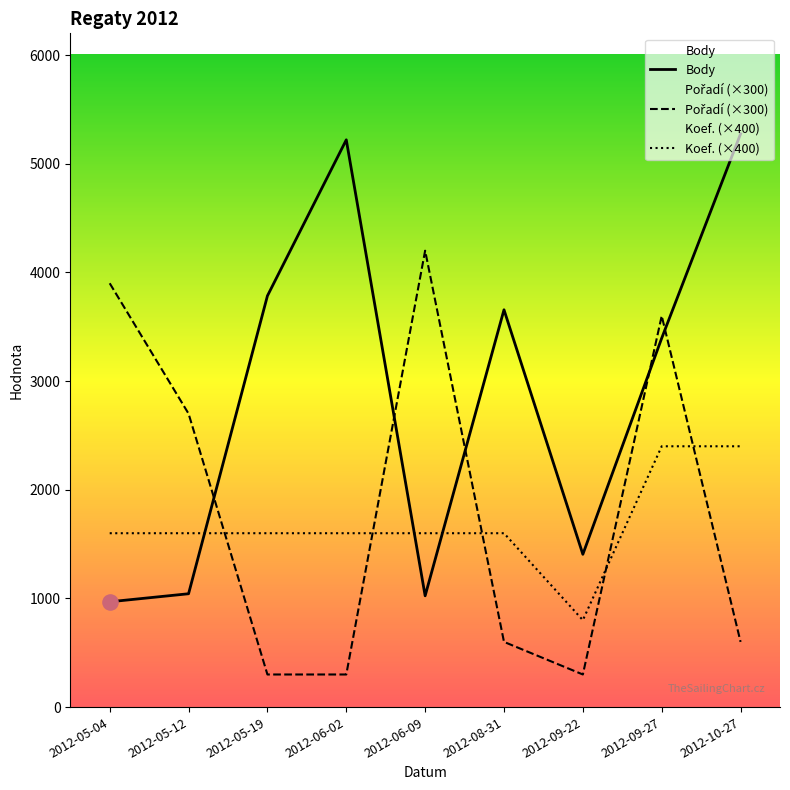

Which series contains the highest Y value?

Body